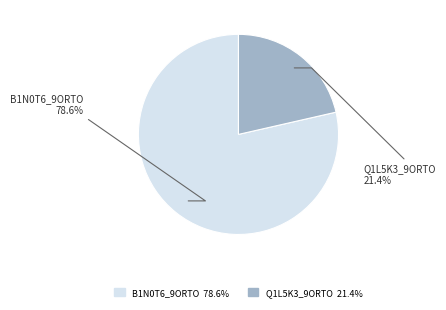

Does any single category account for the majority?

Yes